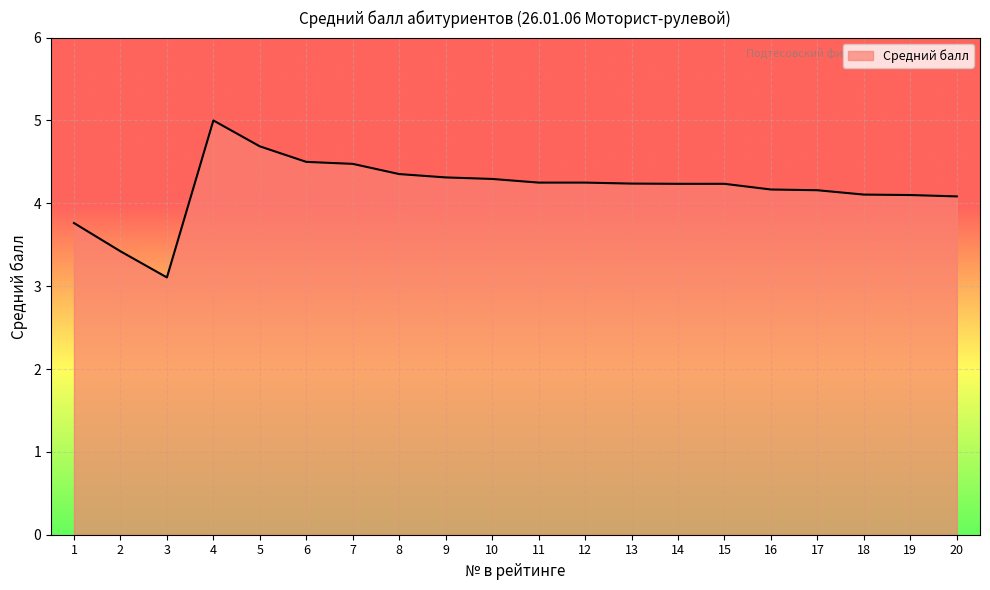

What is the greatest value displayed?

5.0